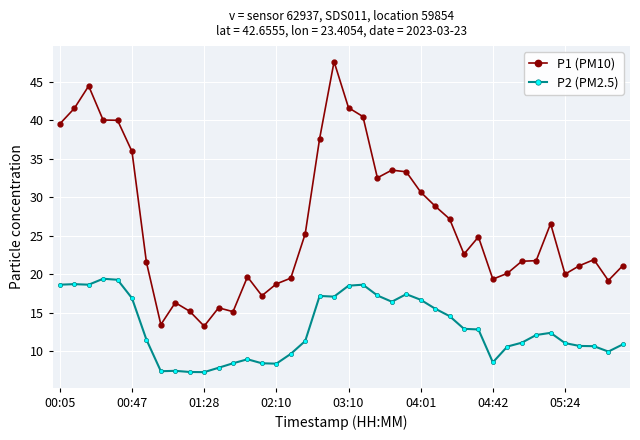

Rank the series by their average value, from lowest to highest.

P2 (PM2.5), P1 (PM10)